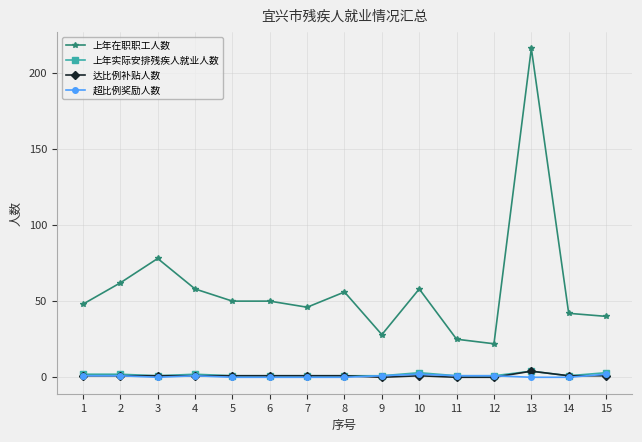

Reading left to right, what are all the values shown in this chart?

上年在职职工人数: 1=48	2=62	3=78	4=58	5=50	6=50	7=46	8=56	9=28	10=58	11=25	12=22	13=216	14=42	15=40
上年实际安排残疾人就业人数: 1=2	2=2	3=1	4=2	5=1	6=1	7=1	8=1	9=1	10=3	11=1	12=1	13=4	14=1	15=3
达比例补贴人数: 1=1	2=1	3=1	4=1	5=1	6=1	7=1	8=1	9=0	10=1	11=0	12=0	13=4	14=1	15=1
超比例奖励人数: 1=1	2=1	3=0	4=1	5=0	6=0	7=0	8=0	9=1	10=2	11=1	12=1	13=0	14=0	15=2